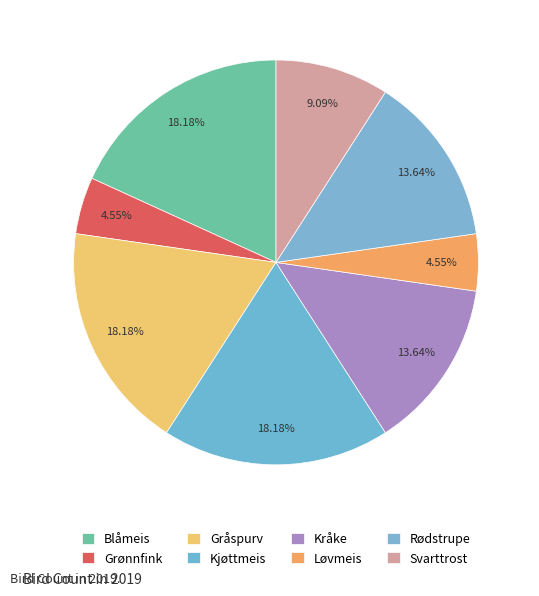

How many segments does this pie chart have?

8